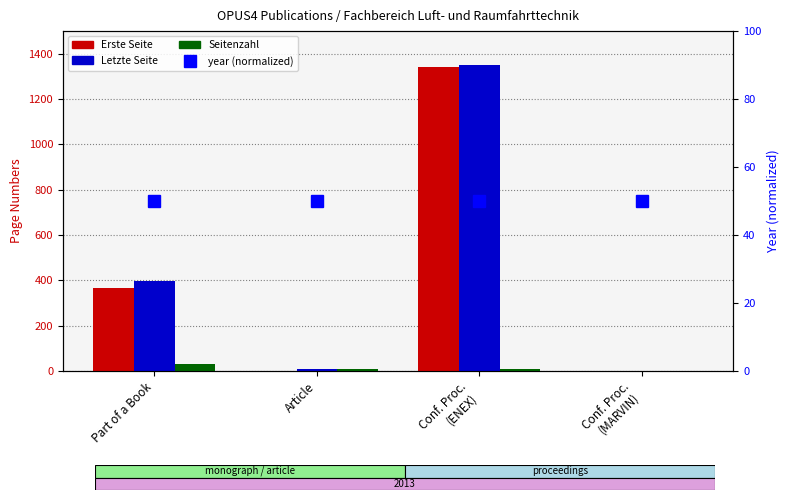

What is the label of the 1st bar from the left?

Part of a Book